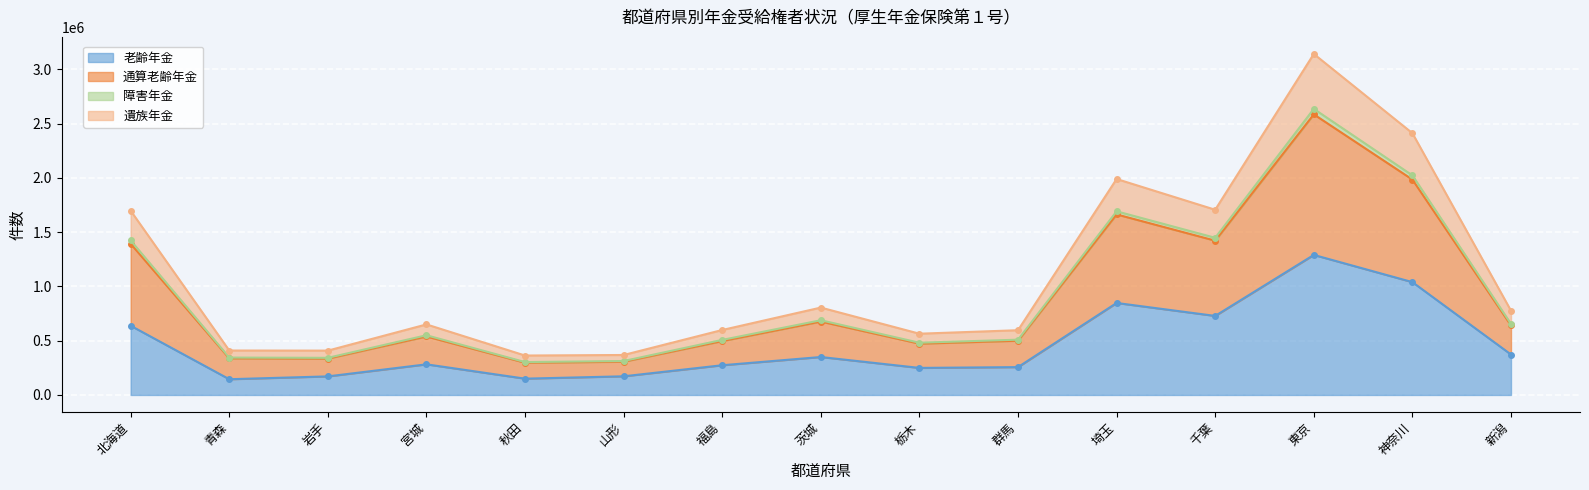

Which series has the largest total across all categories?

通算老齢年金